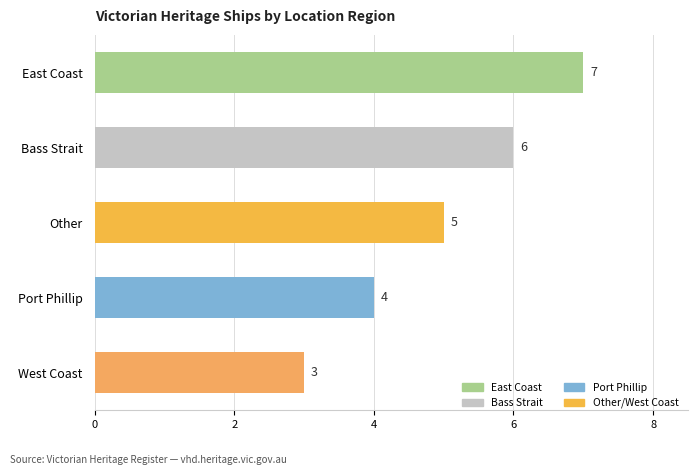

Does the chart contain any negative values?

No